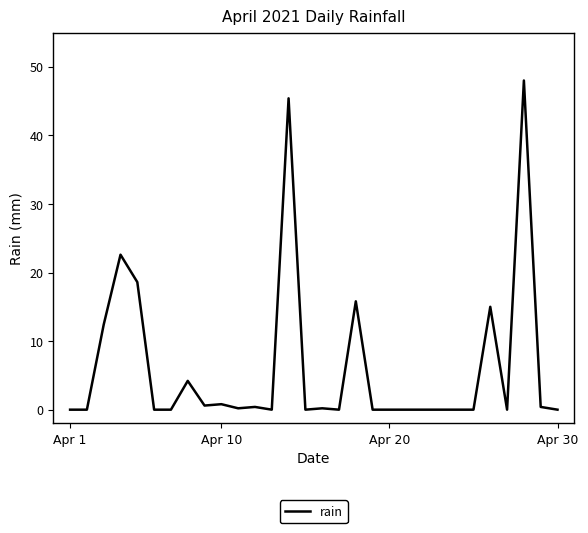

What is the difference between the maximum and minimum values?

48.0